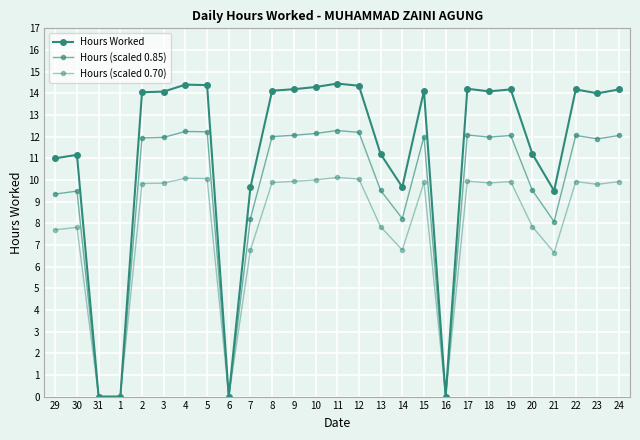

How many data points in Hours (scaled 0.70) are above 9?

16